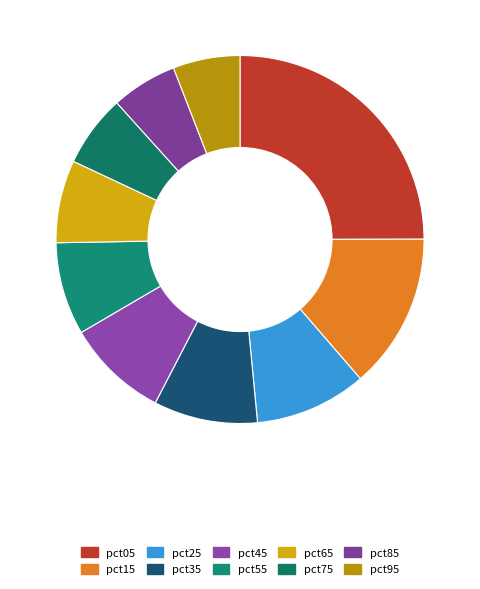

Count the number of slices in the pie.

10